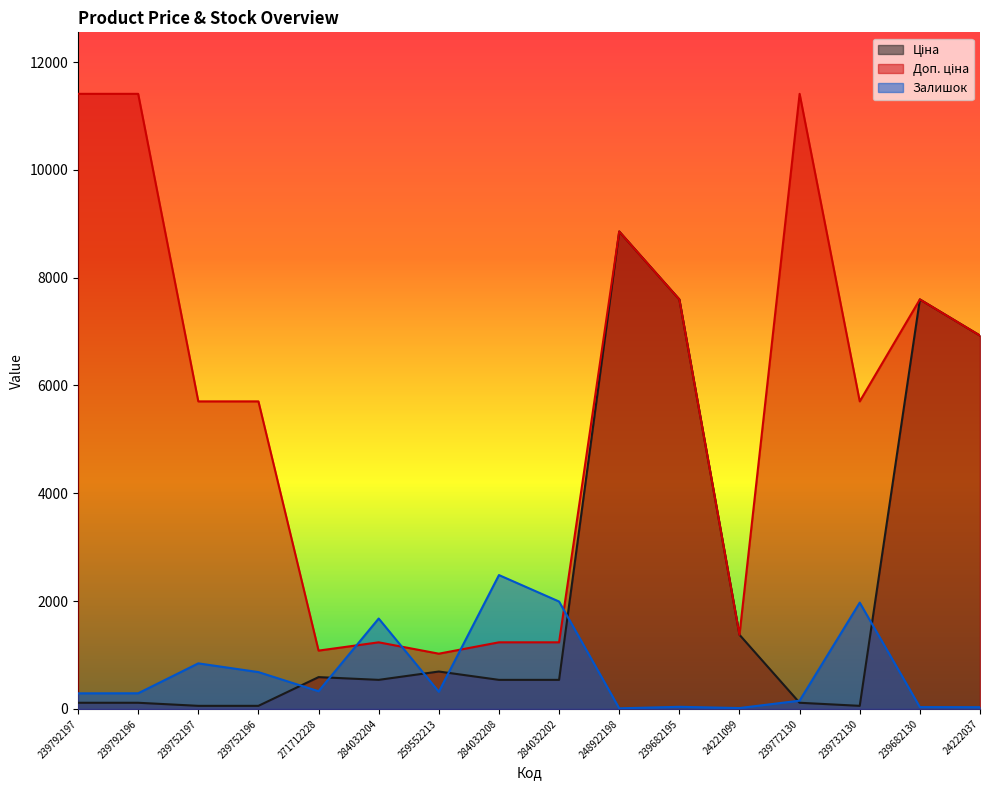

At which label is Ціна closest to 4456?

24222037